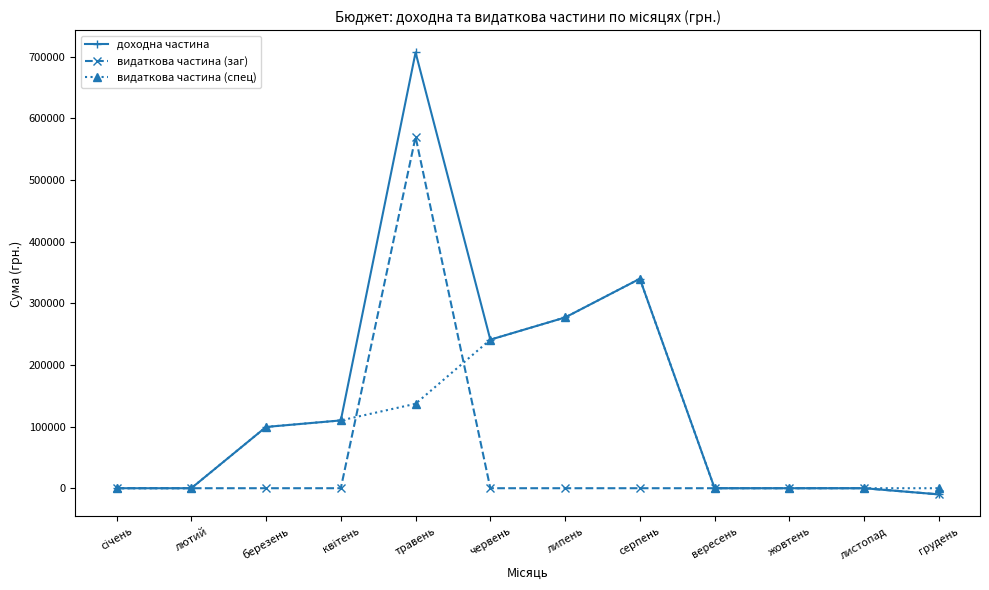

List the series in order of their peak value, lowest first.

видаткова частина (спец), видаткова частина (заг), доходна частина